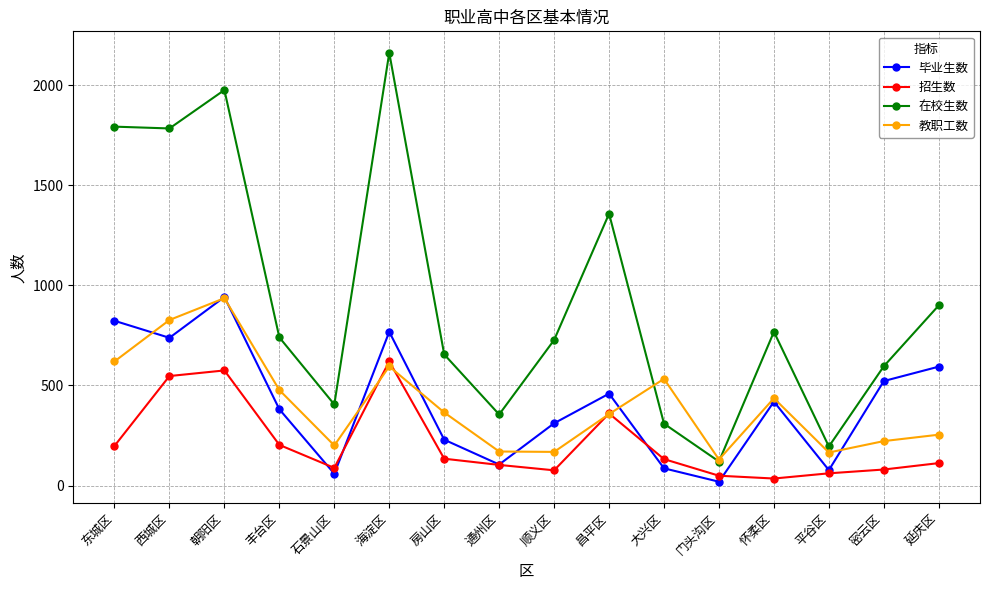

Is this an area chart (filled region under the line)?

No